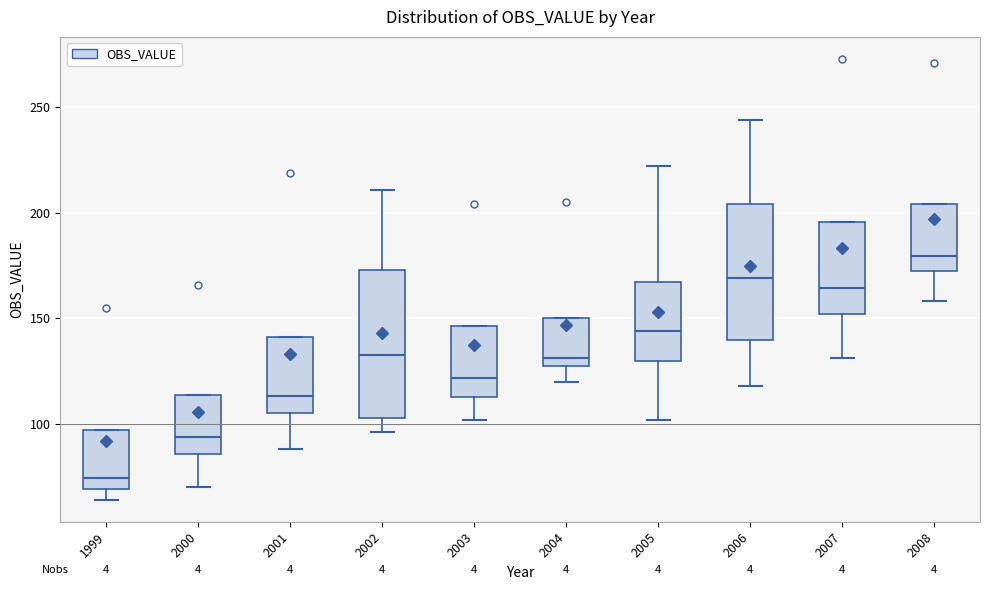

Where is the lower edge of the box at x = 2005 on the y-axis? The values are not printed on the chart, so give them approximately, as read against the axis.

130